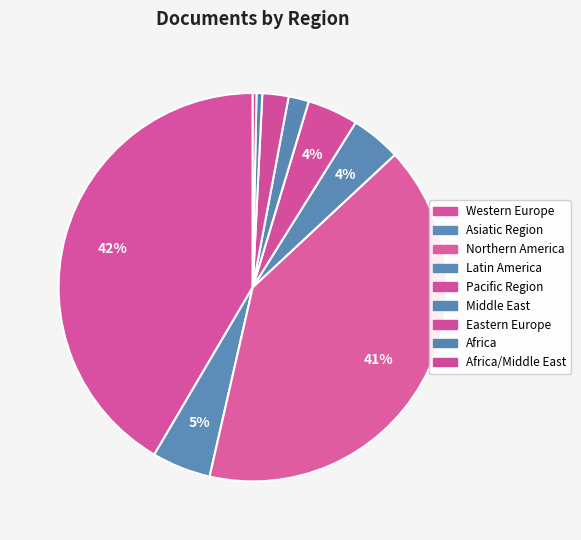

What is the largest slice in the pie chart?

Western Europe